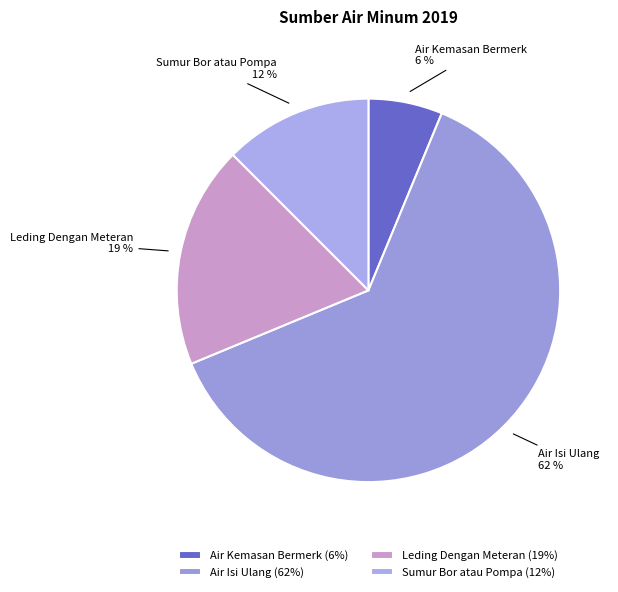

Which category has the smallest portion of the pie?

Air Kemasan Bermerk